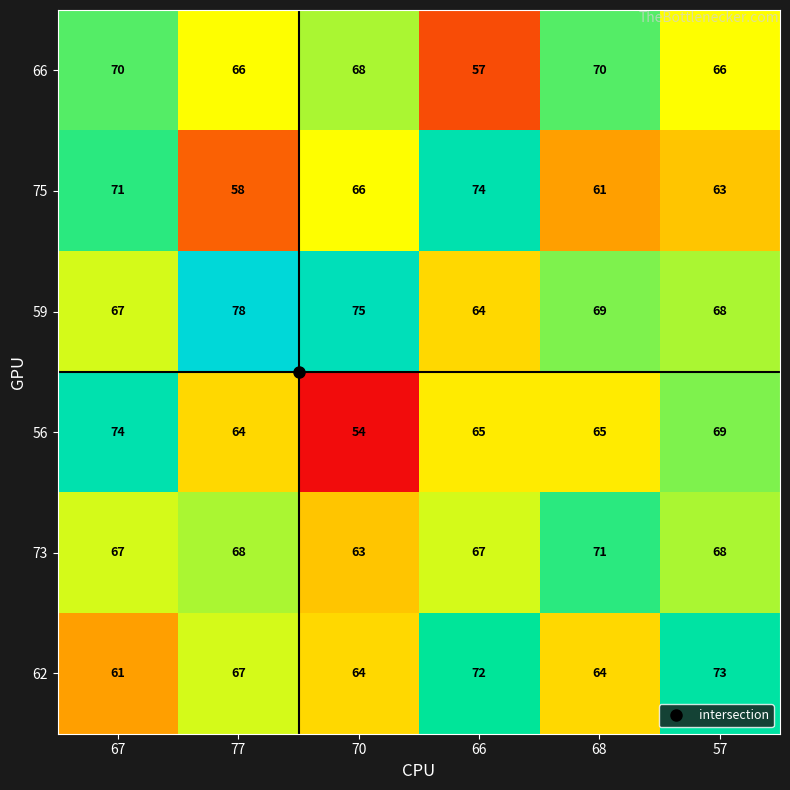

What is the spread (max minus min) of values at 70?

21